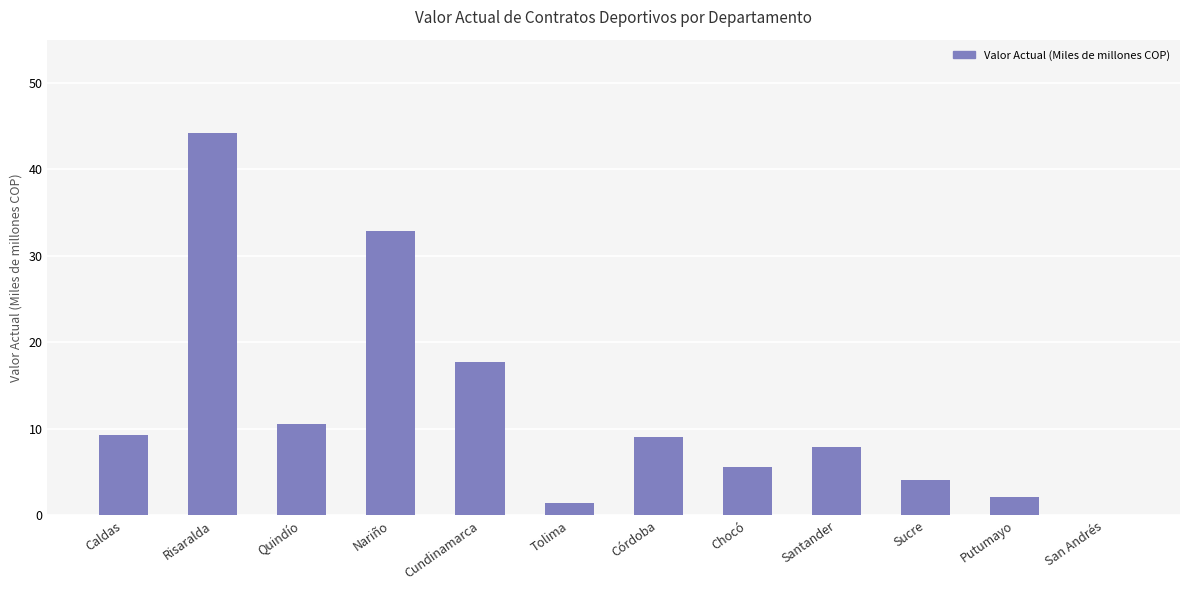

What is the sum of all values?

144.7